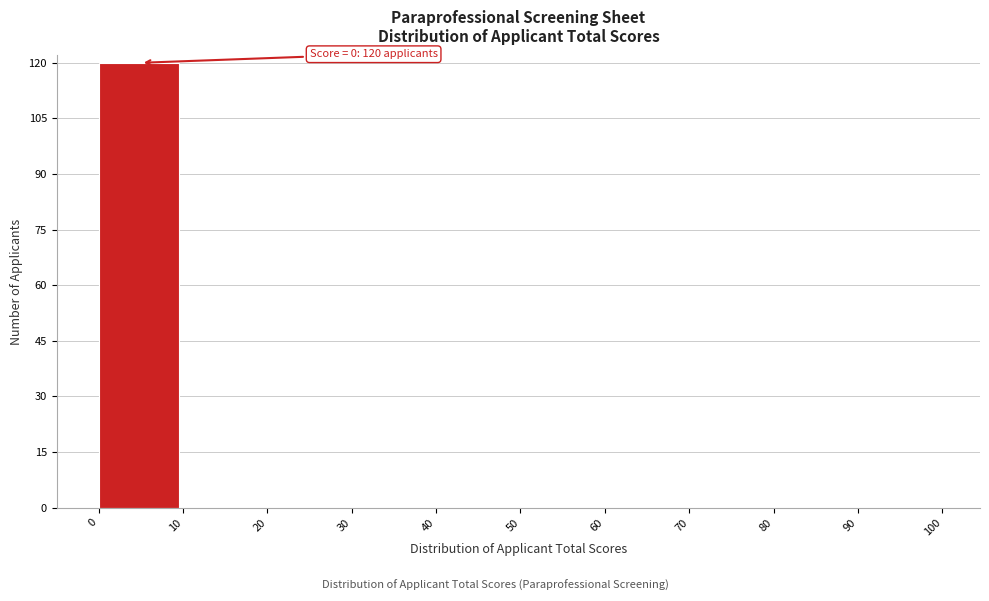

Over which range of the x-axis is the bar tallest?

0 to 10